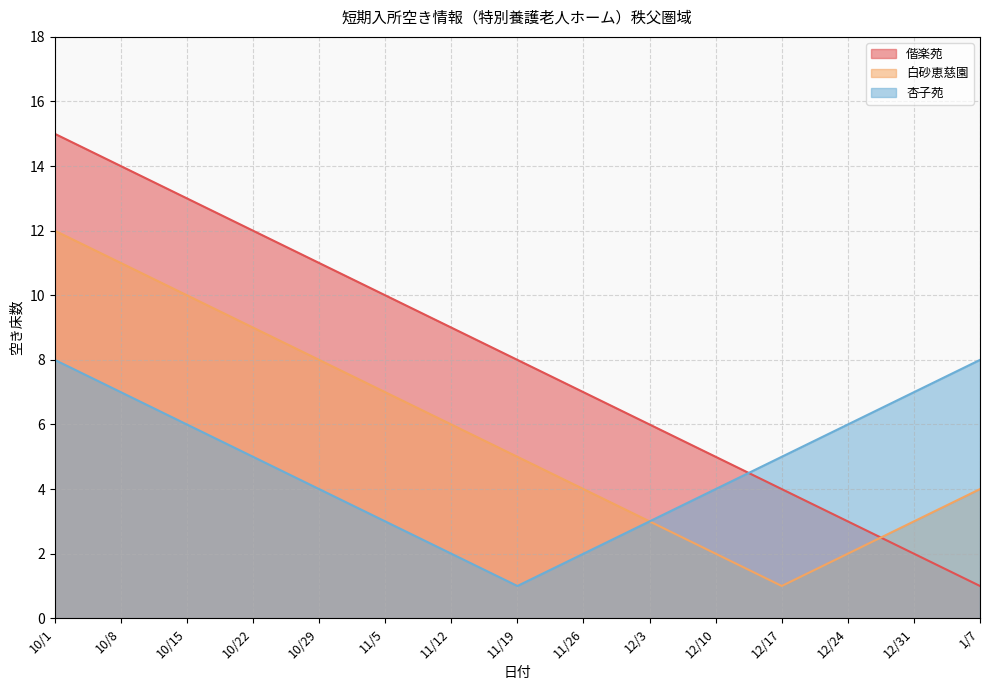

At how many categories does at least one series exceed 6?

11